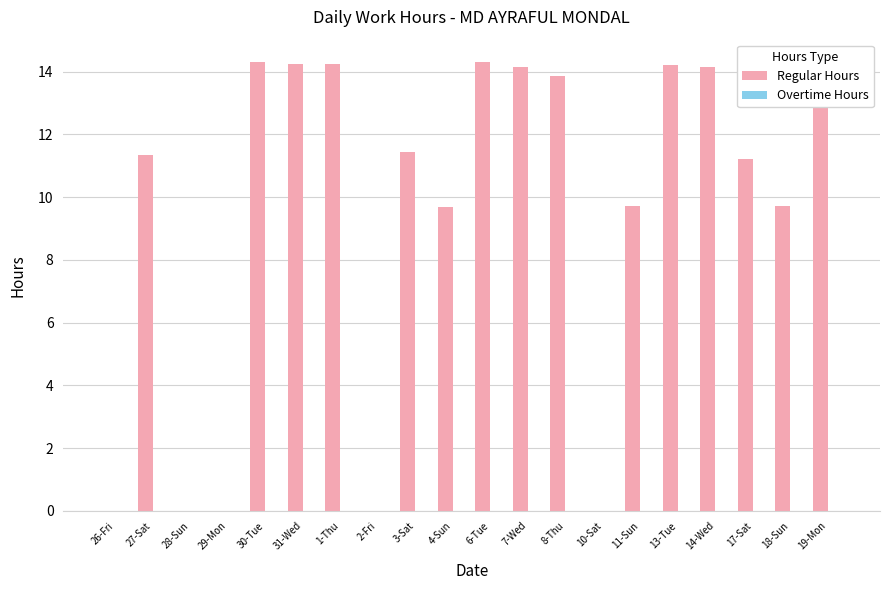

What is the maximum value shown in the chart?

14.3